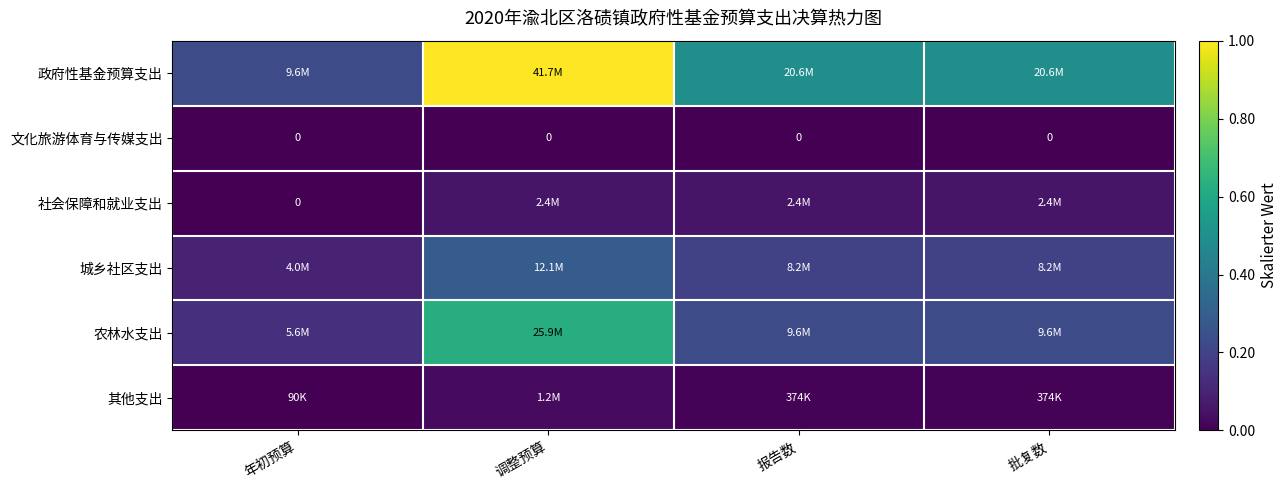

How many values in 社会保障和就业支出 are above zero?

3